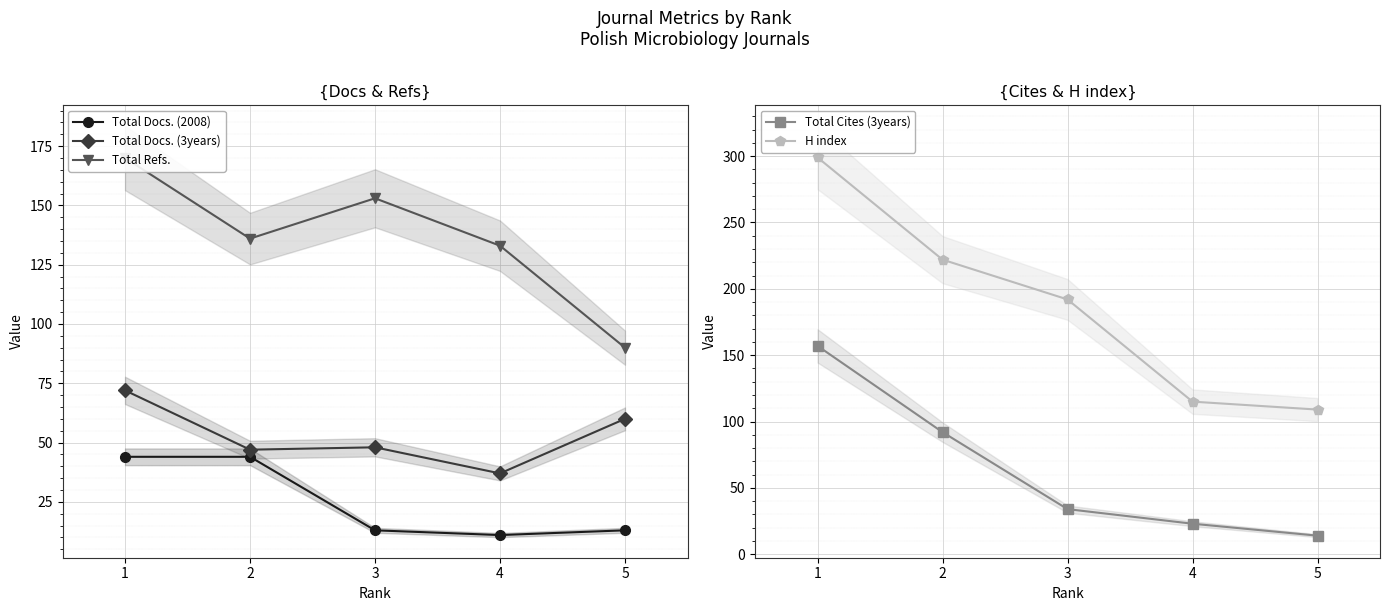

Reading right to left, list all the values displayed in this chart.

Total Docs. (2008): 1=44	2=44	3=13	4=11	5=13
Total Docs. (3years): 1=72	2=47	3=48	4=37	5=60
Total Refs.: 1=170	2=136	3=153	4=133	5=90
Total Cites (3years): 1=157	2=92	3=34	4=23	5=14
H index: 1=299	2=222	3=192	4=115	5=109